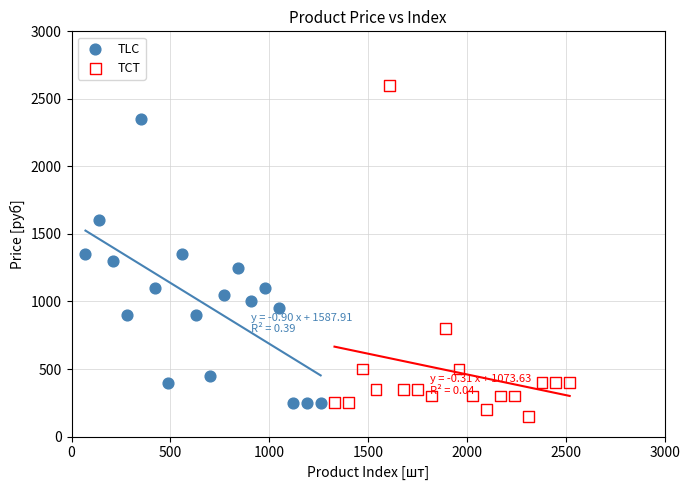

Which series has the largest Y range (max minus min)?

TCT